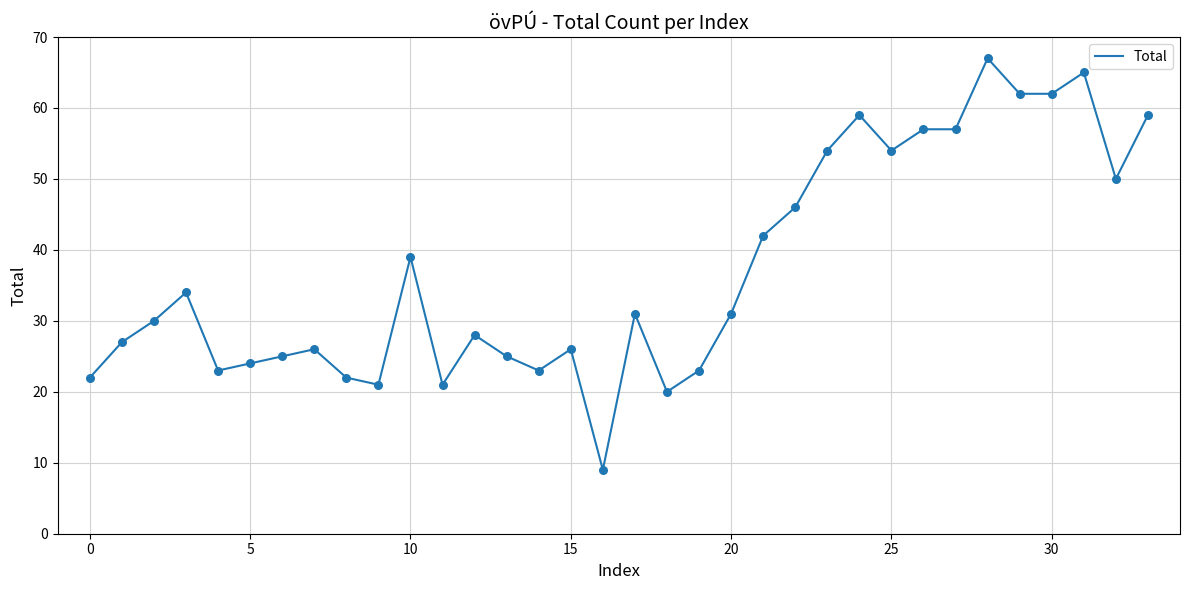

What is the difference between the maximum and minimum values?

58